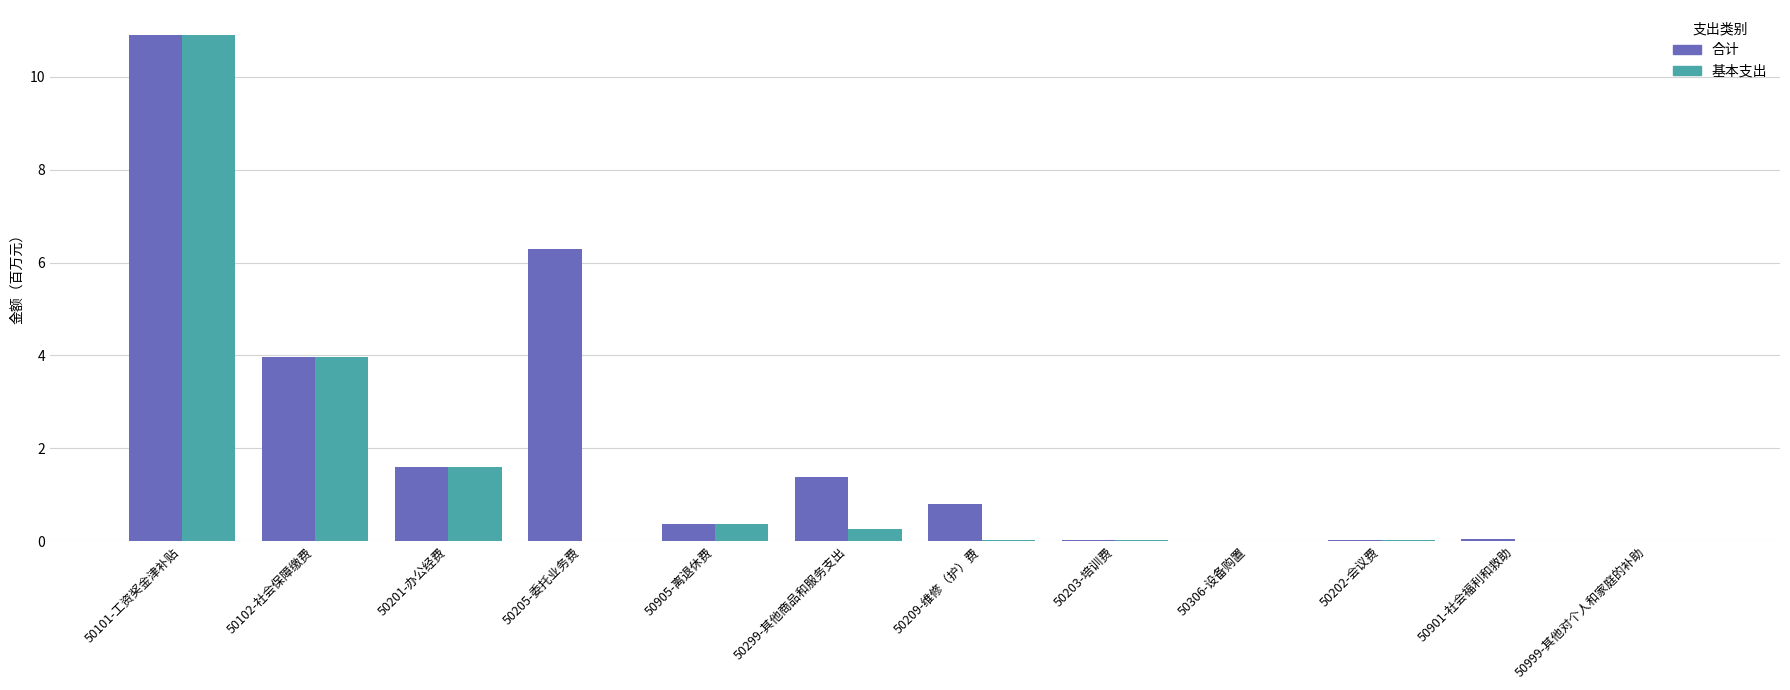

The value of 合计 at 50905-离退休费 is 0.4. True or false?

True